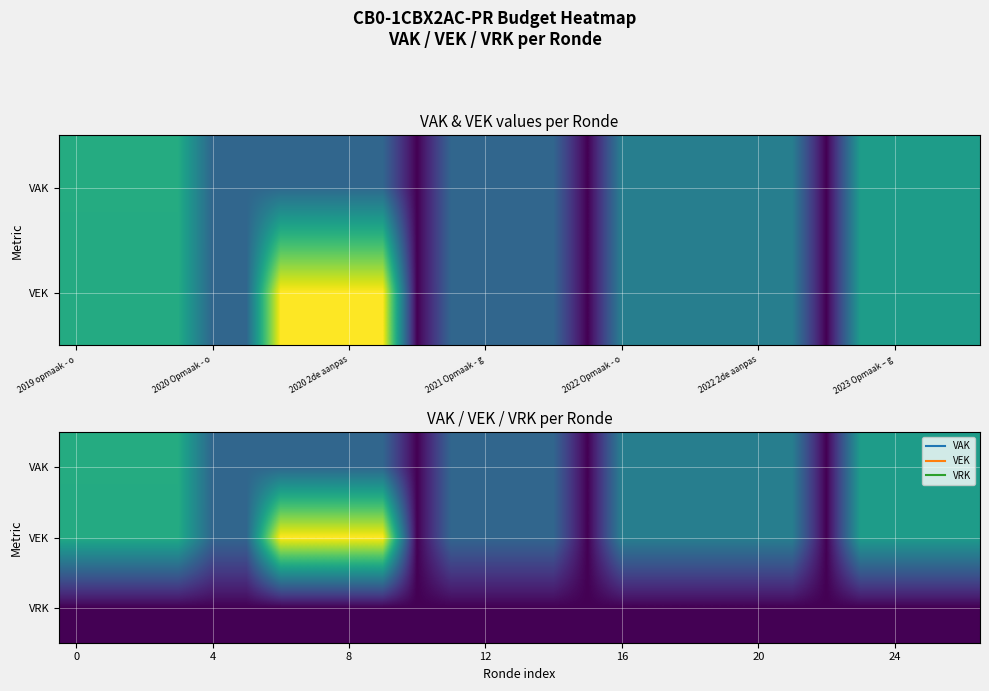

Which category has the lowest value across all series?

10